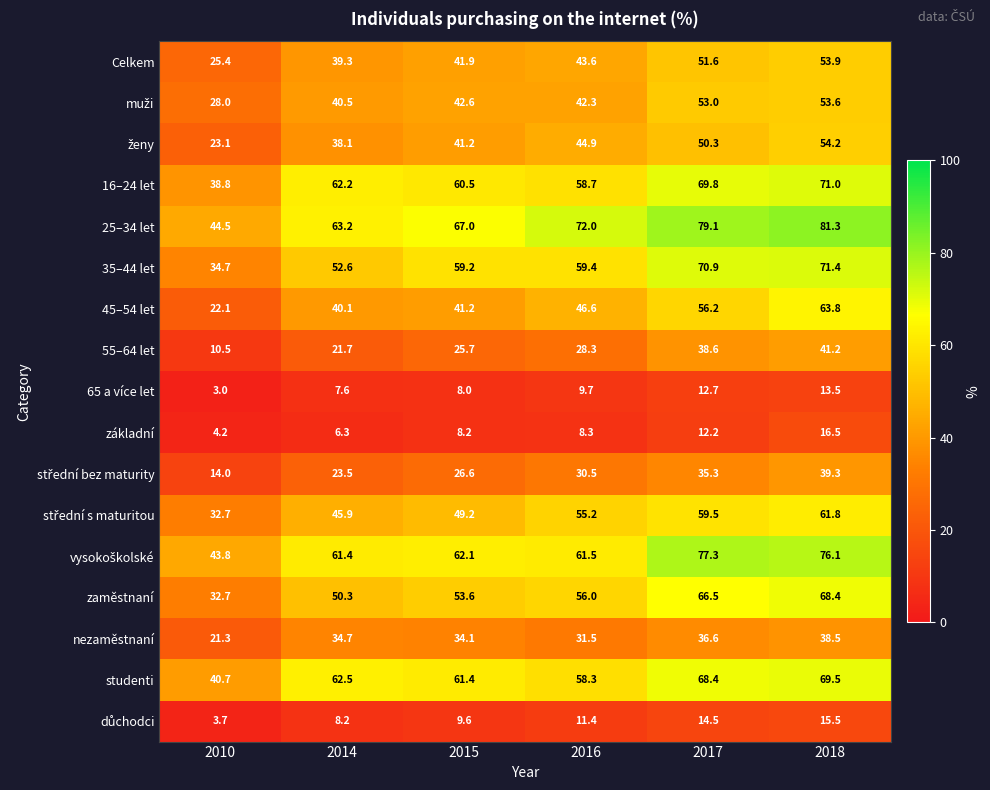

At how many categories does at least one series exceed 60?

5